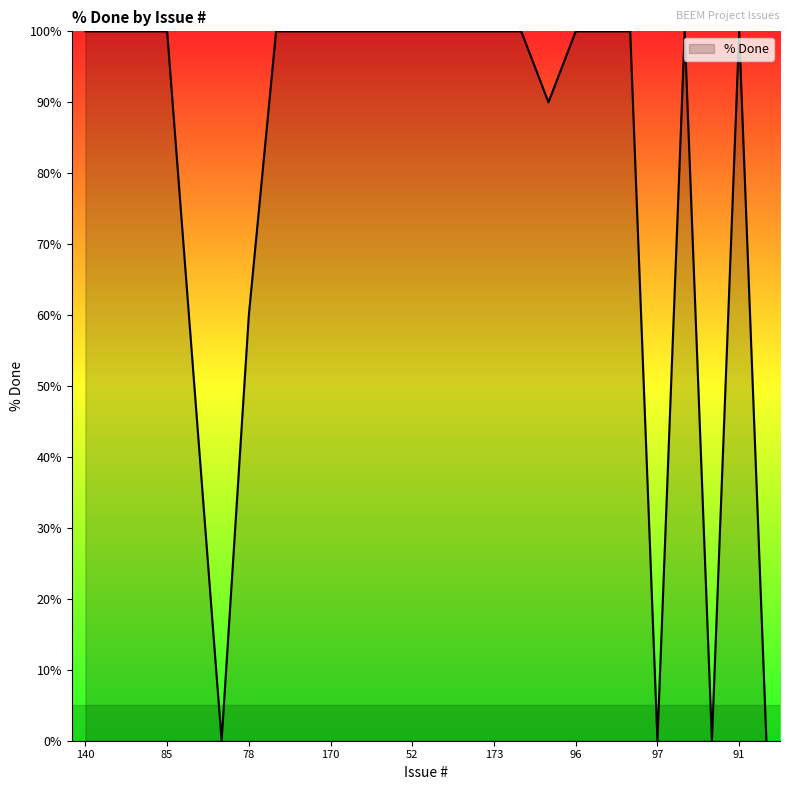

What is the maximum value shown in the chart?

100